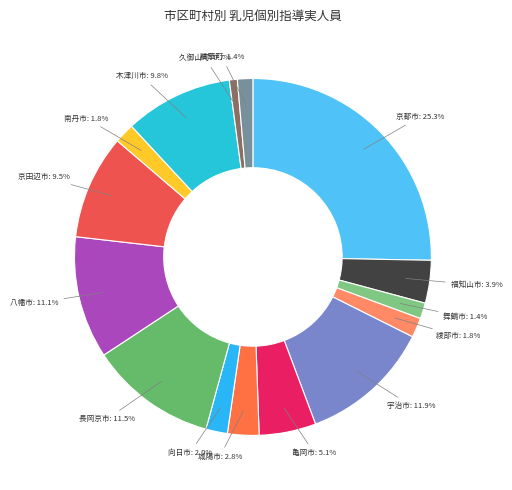

Which category has the smallest portion of the pie?

久御山町